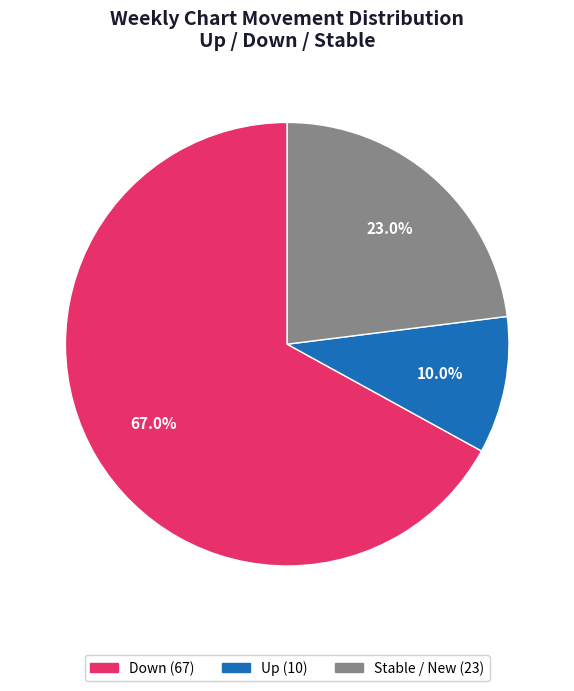

Is there a majority slice in this chart?

Yes